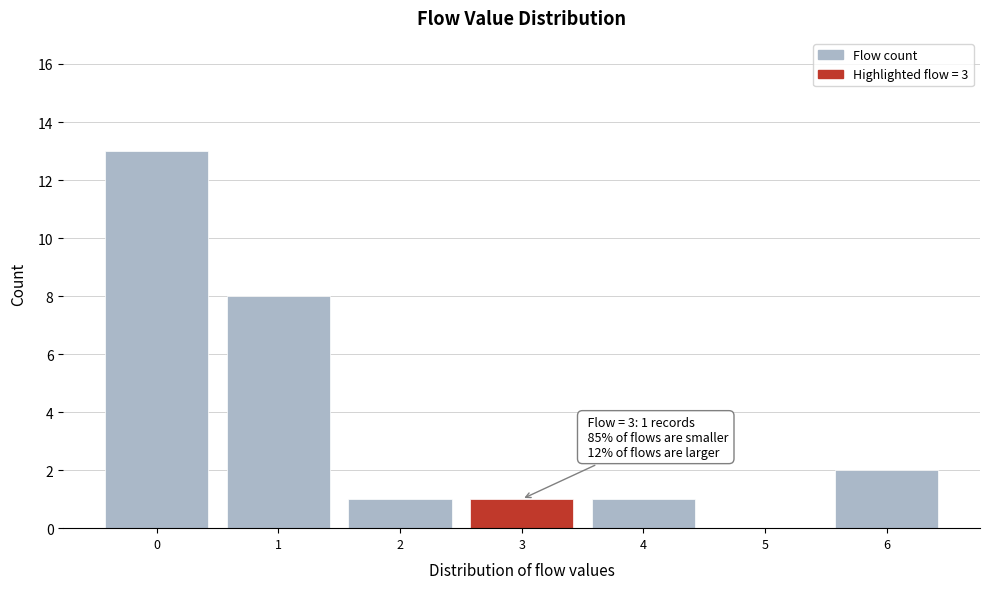

Which range on the x-axis has the tallest bar?

-0.5 to 0.5